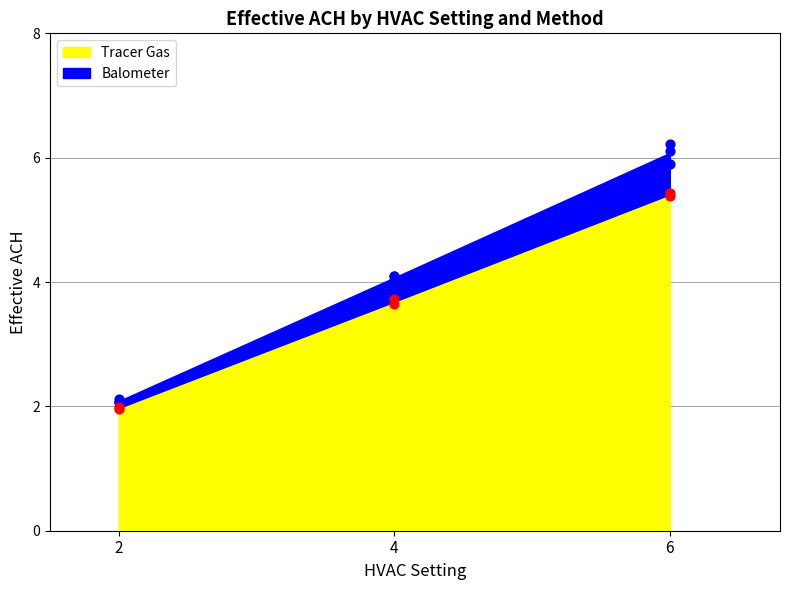

Which has a higher value, 6 or 6?

6